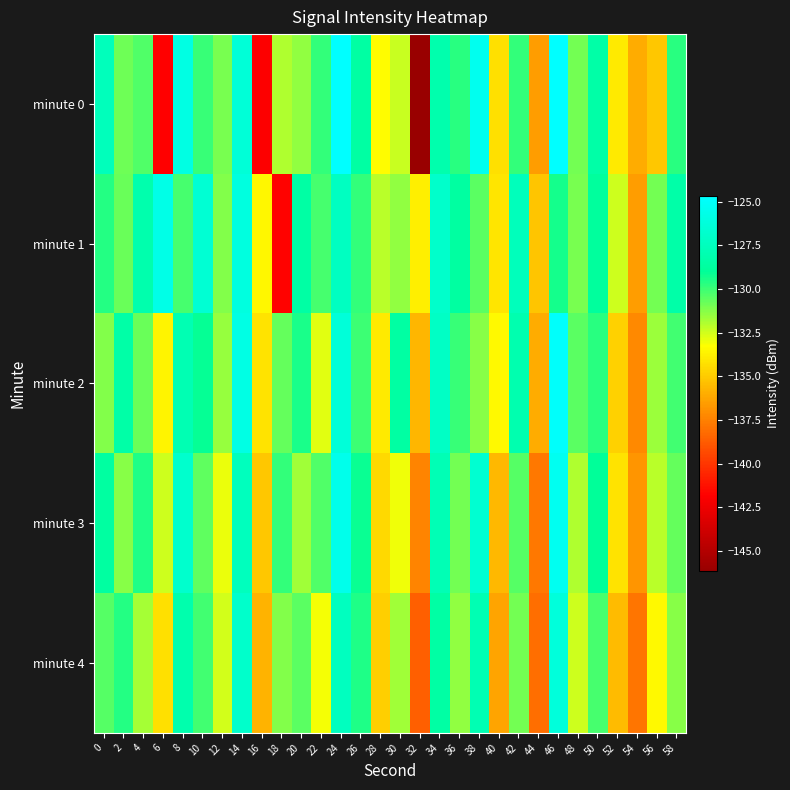

Which label corresponds to the largest value in the chart?

46